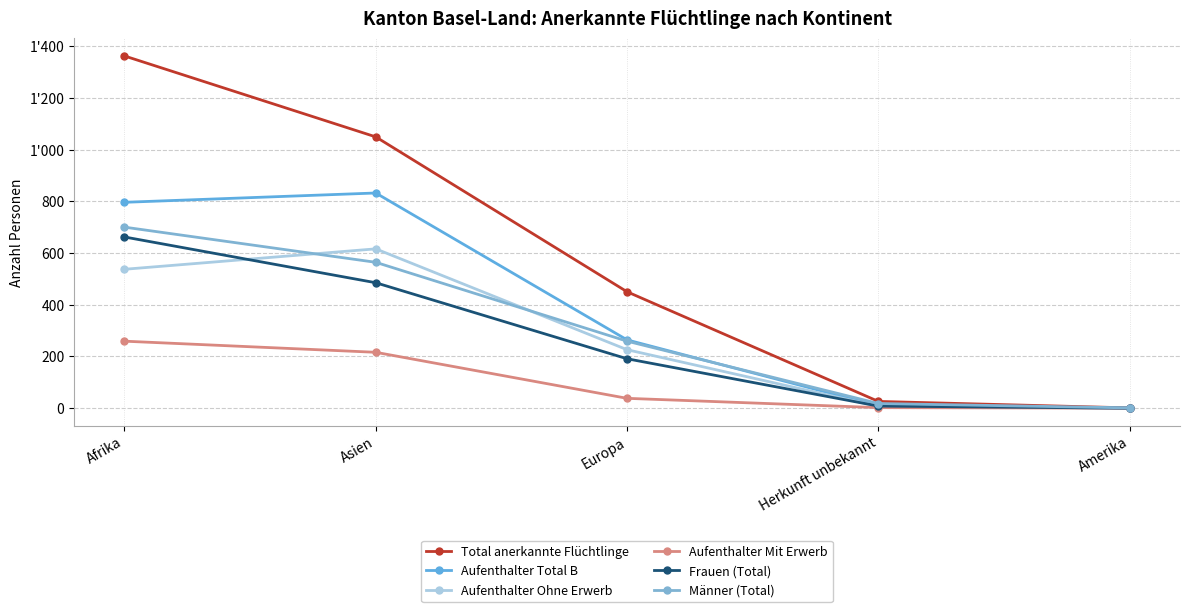

Does the chart have visible grid lines?

Yes